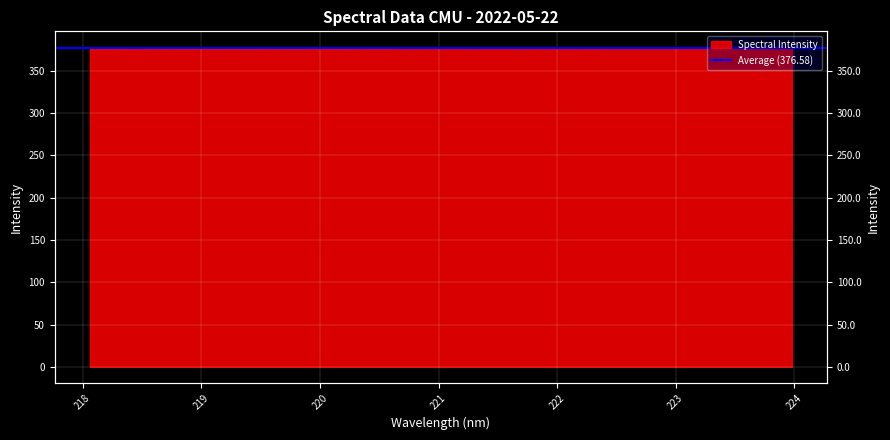

How many lines are shown in the chart?

1